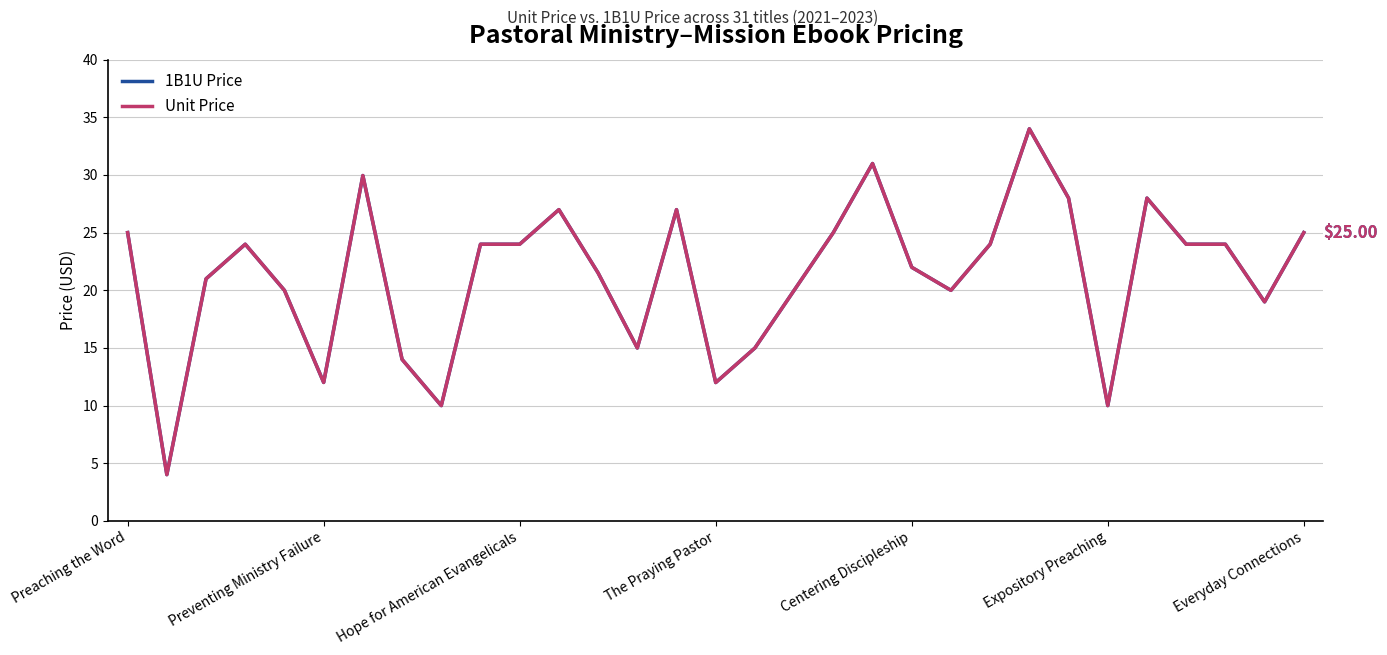

Where is 1B1U Price nearest to the value 19?

29